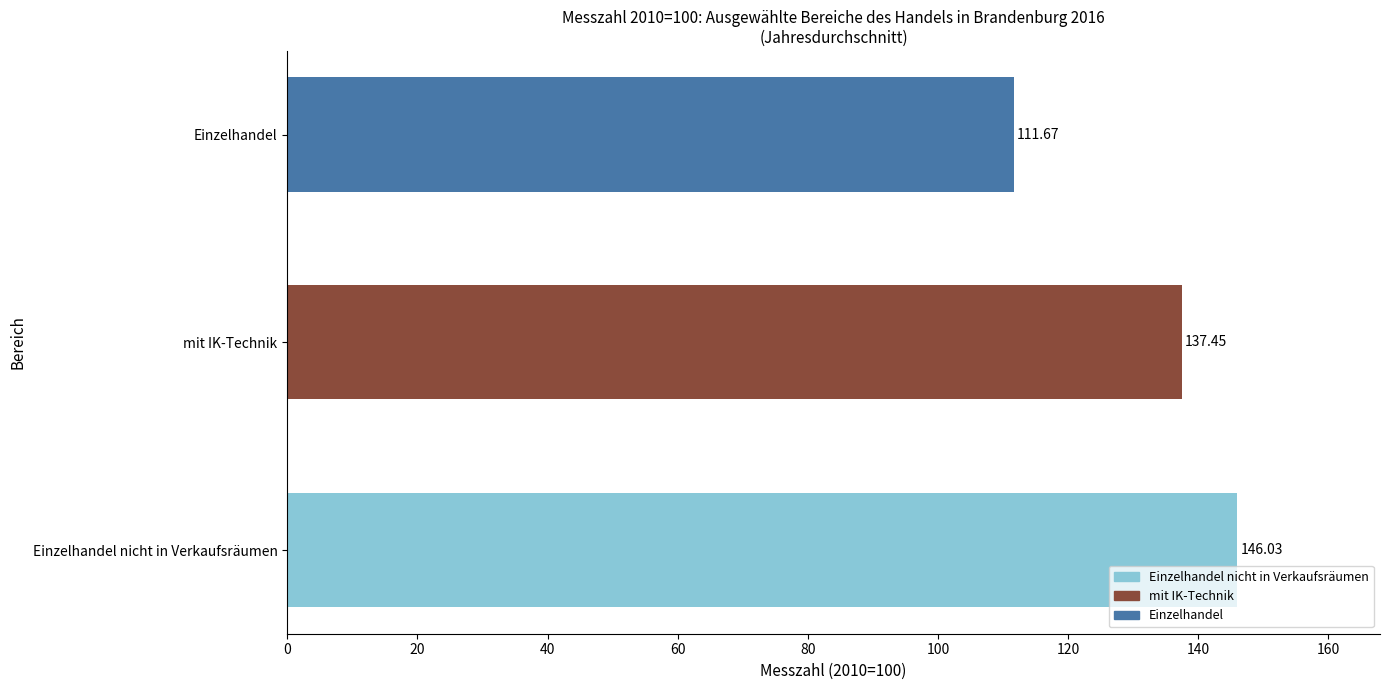

Count the number of data series in this chart.

1